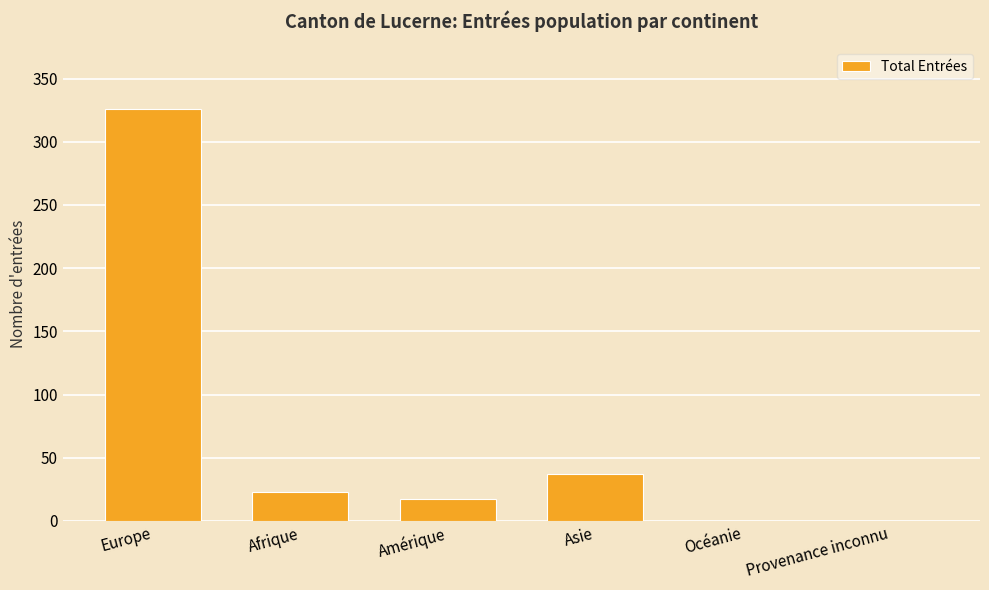

At which label is the value closest to 163?

Asie